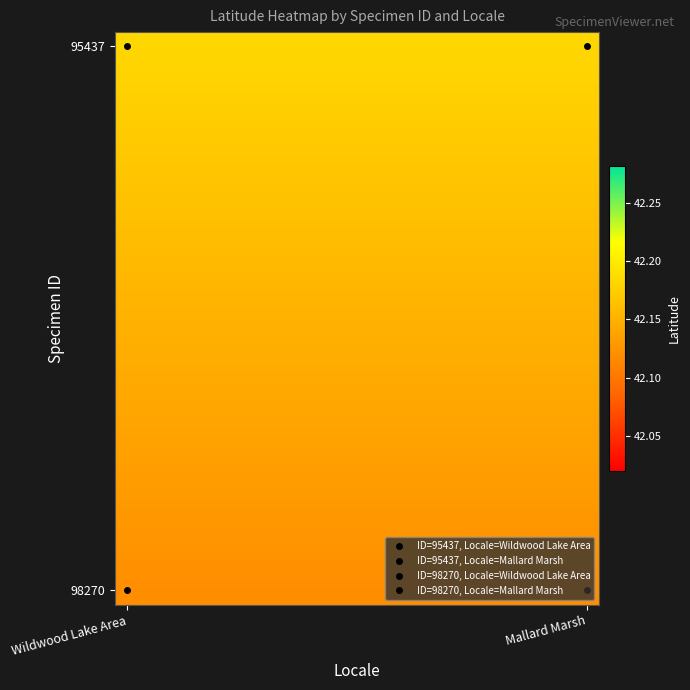

Which label corresponds to the largest value in the chart?

Wildwood Lake Area